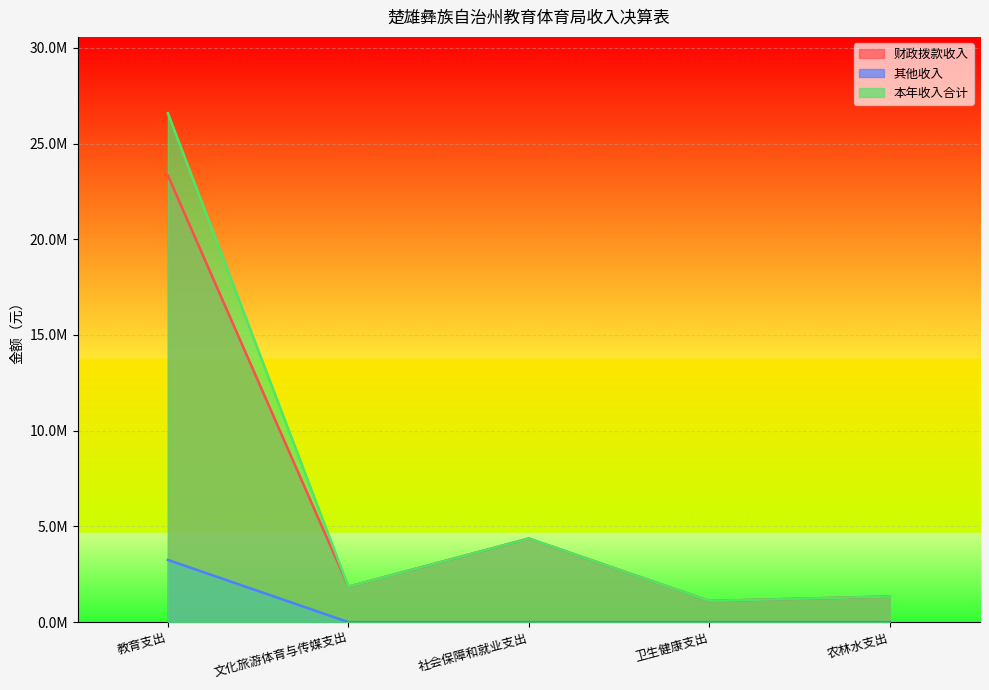

Which label corresponds to the largest value in the chart?

教育支出